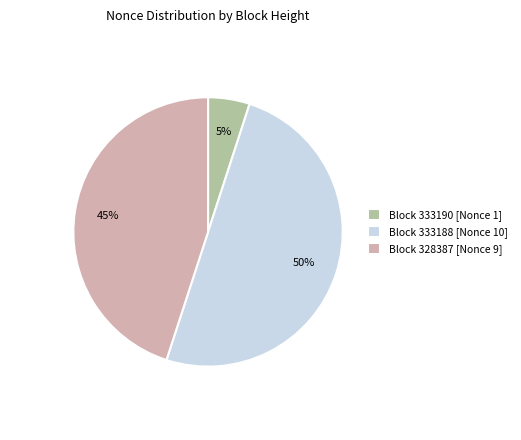

The Block 333188 [Nonce 10] slice represents 50% of the pie. True or false?

True